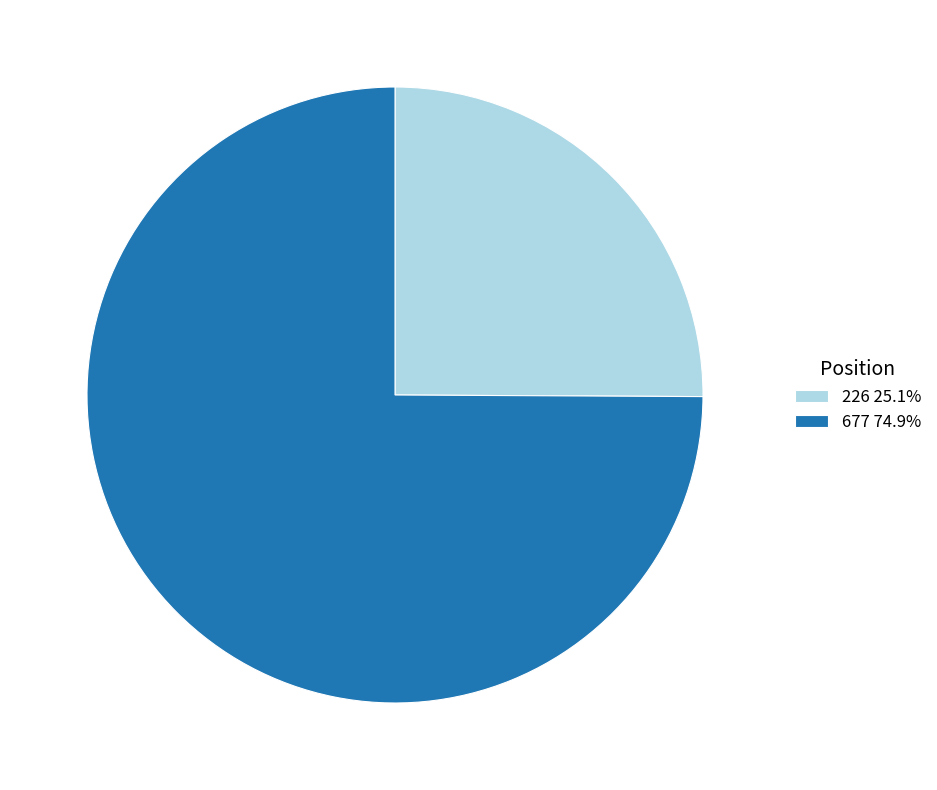

Is 226 25.1% the majority of the pie?

No